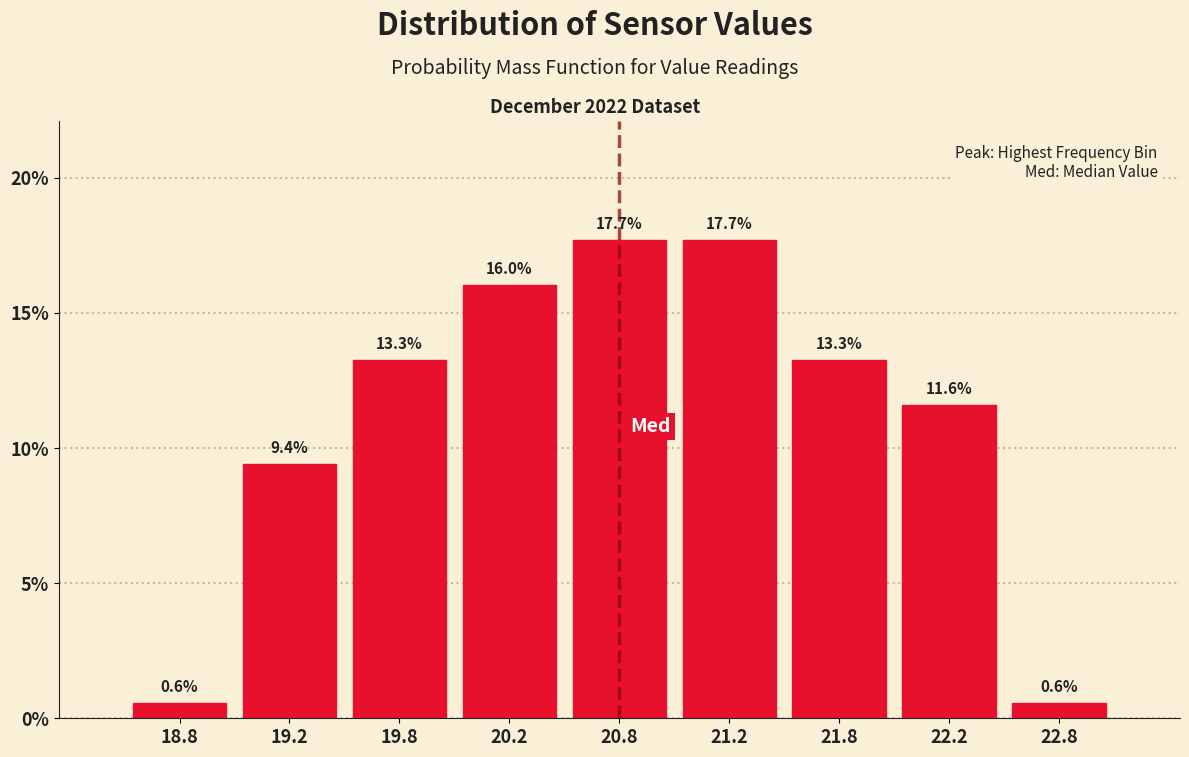

Reading left to right, transcribe this chart: for each bar, give the range it covers on the x-axis and its height.

18.5 to 19.0: 0.6
19.0 to 19.5: 9.4
19.5 to 20.0: 13.3
20.0 to 20.5: 16.0
20.5 to 21.0: 17.7
21.0 to 21.5: 17.7
21.5 to 22.0: 13.3
22.0 to 22.5: 11.6
22.5 to 23.0: 0.6